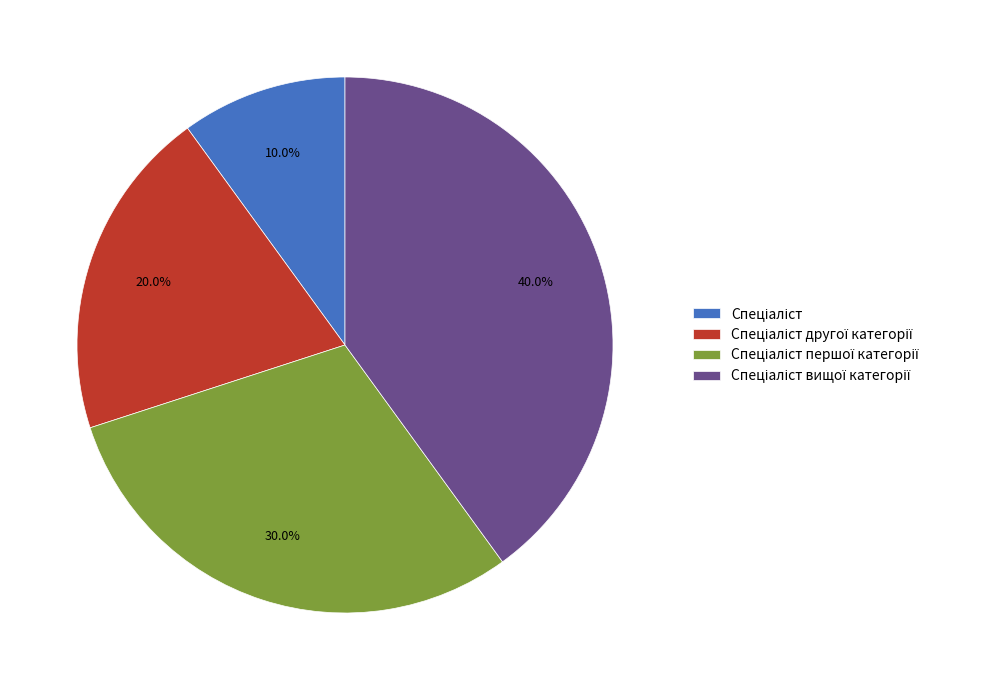

Is there any slice that represents more than half of the pie?

No